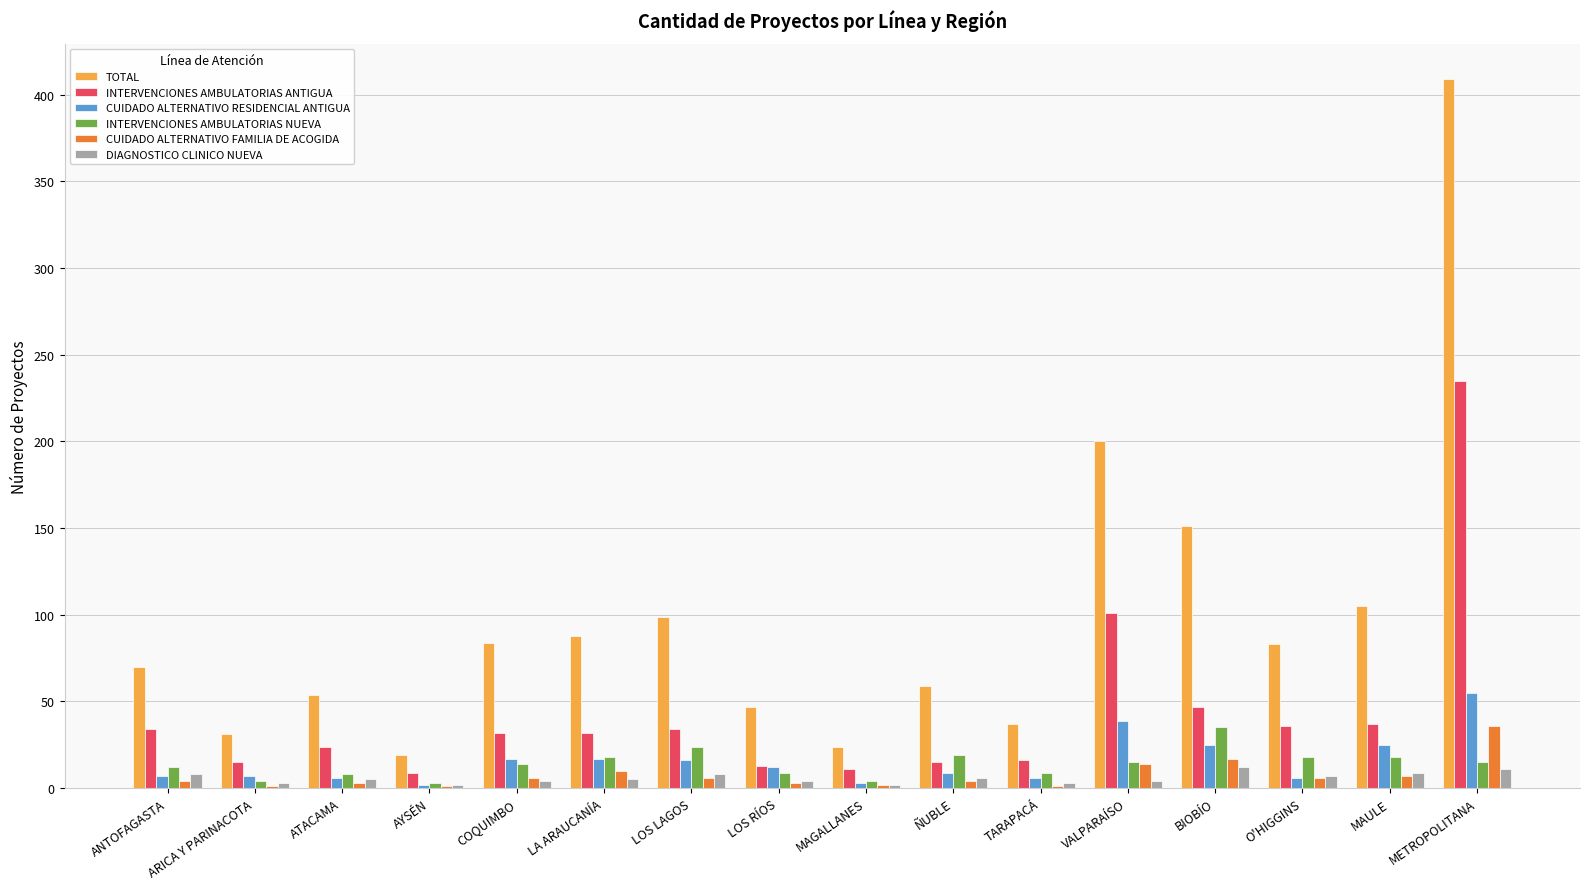

Is the value of TOTAL at TARAPACÁ greater than the value of CUIDADO ALTERNATIVO RESIDENCIAL ANTIGUA at ARICA Y PARINACOTA?

Yes